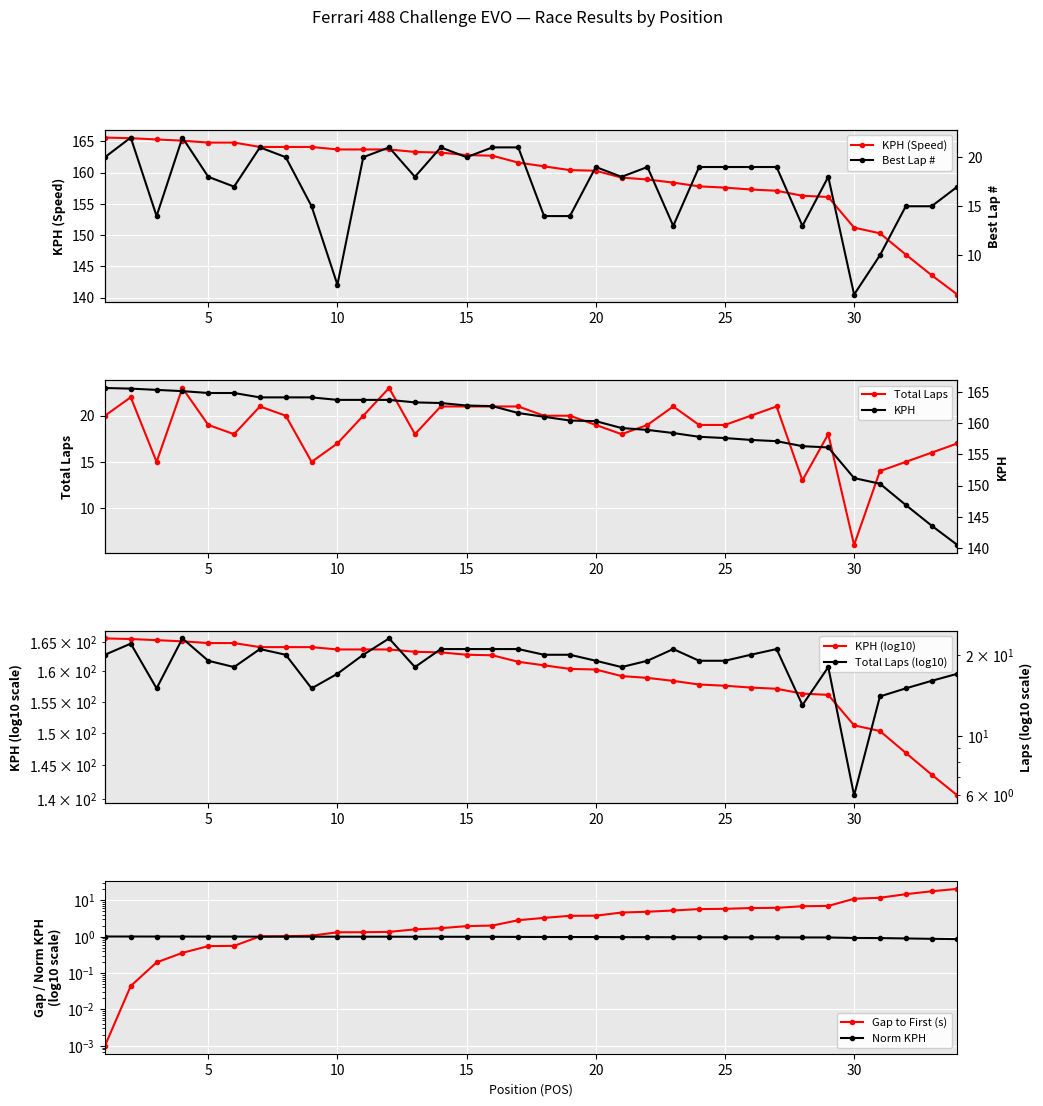

Reading left to right, what are all the values shown in this chart?

KPH: 1=165.6	2=165.5	3=165.3	4=165.1	5=164.8	6=164.8	7=164.1	8=164.1	9=164.1	10=163.7	11=163.7	12=163.7	13=163.3	14=163.2	15=162.8	16=162.7	17=161.6	18=161.0	19=160.4	20=160.3	21=159.2	22=158.9	23=158.4	24=157.8	25=157.6	26=157.3	27=157.1	28=156.3	29=156.1	30=151.2	31=150.3	32=146.9	33=143.6	34=140.5
LAP: 1=20.0	2=22.0	3=14.0	4=22.0	5=18.0	6=17.0	7=21.0	8=20.0	9=15.0	10=7.0	11=20.0	12=21.0	13=18.0	14=21.0	15=20.0	16=21.0	17=21.0	18=14.0	19=14.0	20=19.0	21=18.0	22=19.0	23=13.0	24=19.0	25=19.0	26=19.0	27=19.0	28=13.0	29=18.0	30=6.0	31=10.0	32=15.0	33=15.0	34=17.0
LAPS: 1=20.0	2=22.0	3=15.0	4=23.0	5=19.0	6=18.0	7=21.0	8=20.0	9=15.0	10=17.0	11=20.0	12=23.0	13=18.0	14=21.0	15=21.0	16=21.0	17=21.0	18=20.0	19=20.0	20=19.0	21=18.0	22=19.0	23=21.0	24=19.0	25=19.0	26=20.0	27=21.0	28=13.0	29=18.0	30=6.0	31=14.0	32=15.0	33=16.0	34=17.0